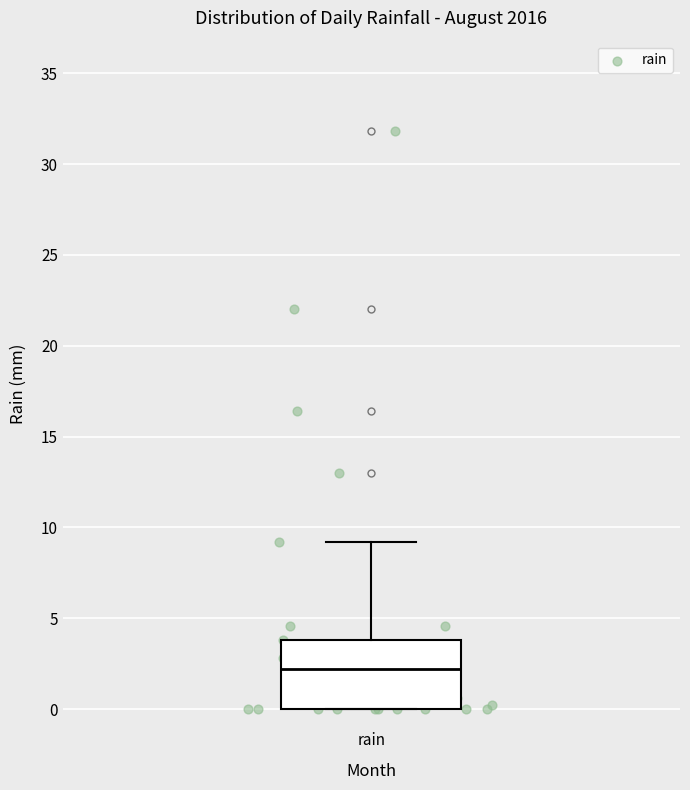

Transcribe this box plot: give where the median line is, the range the box spans, and where the two whiskers end, as read against the y-axis. The values are not printed on the chart, so give them approximately, as read against the axis.

median 2, box 0 to 4, whiskers 0 to 9